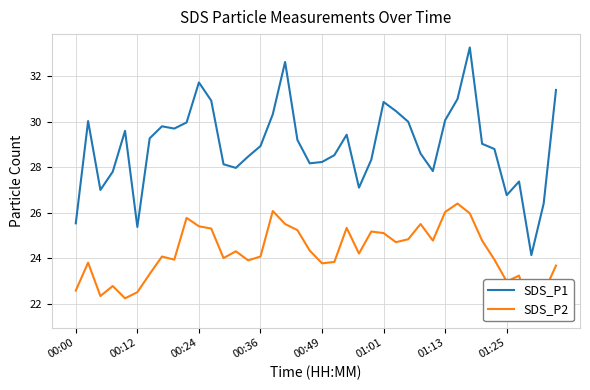

Which series has the widest spread of values?

SDS_P1